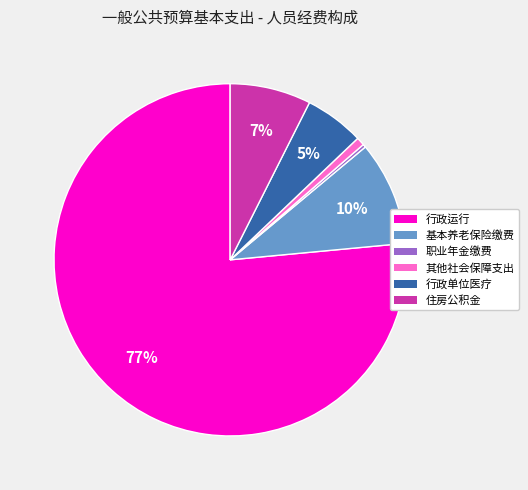

Is there any slice that represents more than half of the pie?

Yes